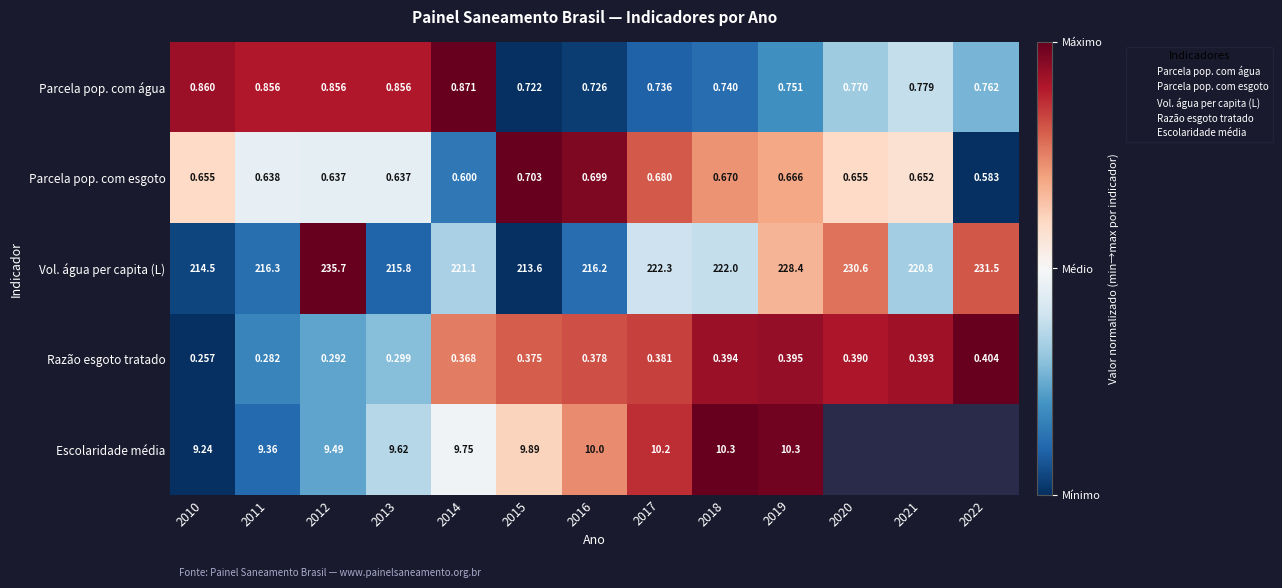

Is the value of Vol. água per capita (L) at 2015 greater than the value of Razão esgoto tratado at 2013?

No